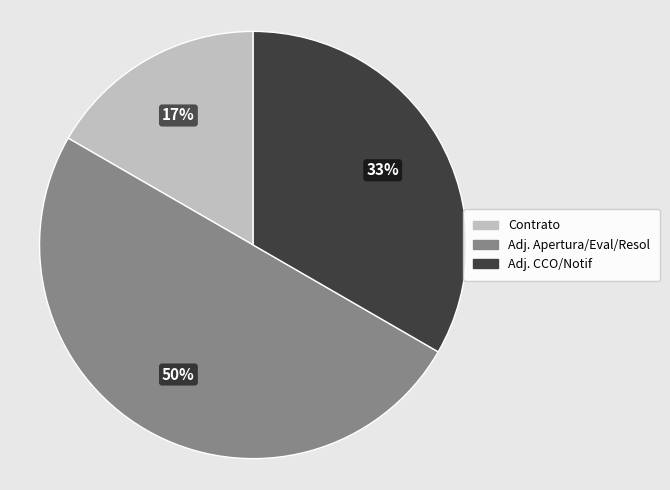

To the nearest percent, what is the average slice percentage?

33%